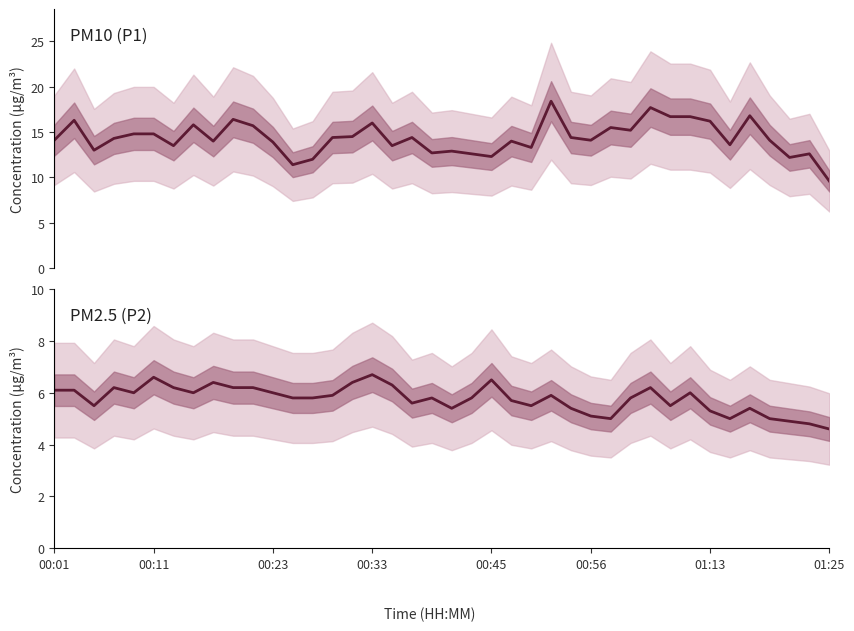

Which series has the widest spread of values?

P1